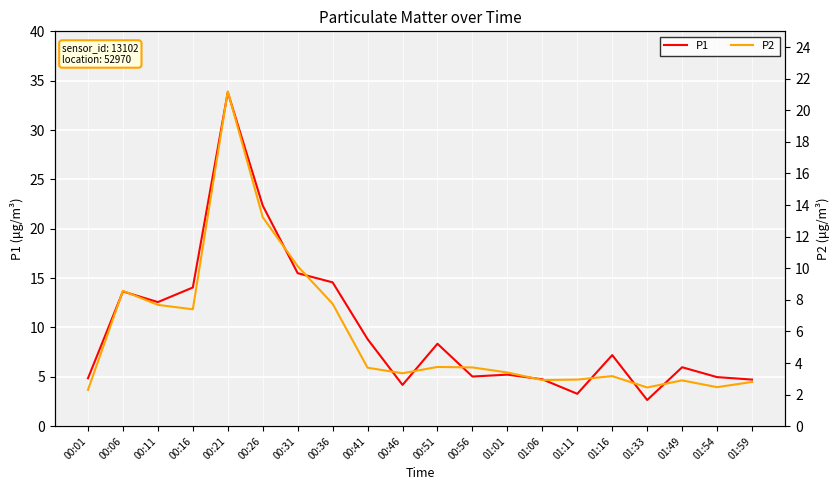

What is the minimum value shown in the chart?

2.3